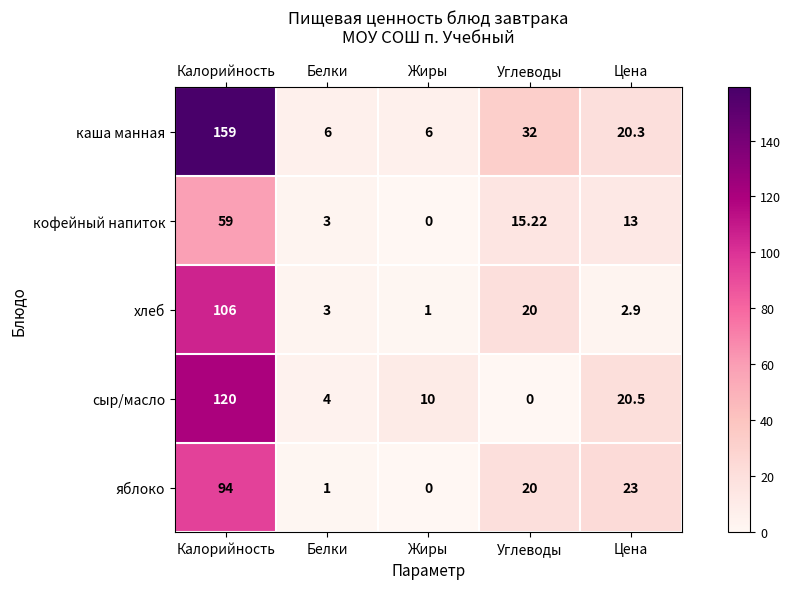

What is the total value across all series at Белки?

17.0